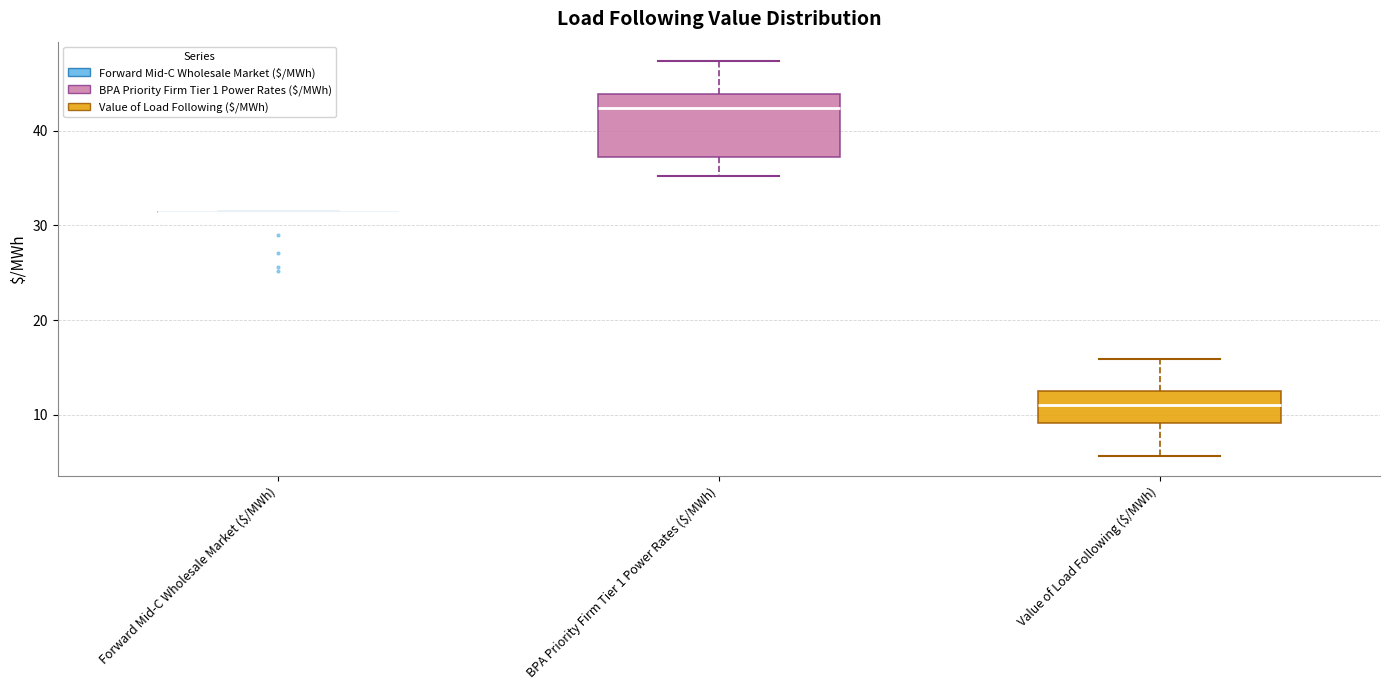

Where does the lower whisker of the box for Value of Load Following ($/MWh) end on the y-axis? The values are not printed on the chart, so give them approximately, as read against the axis.

6